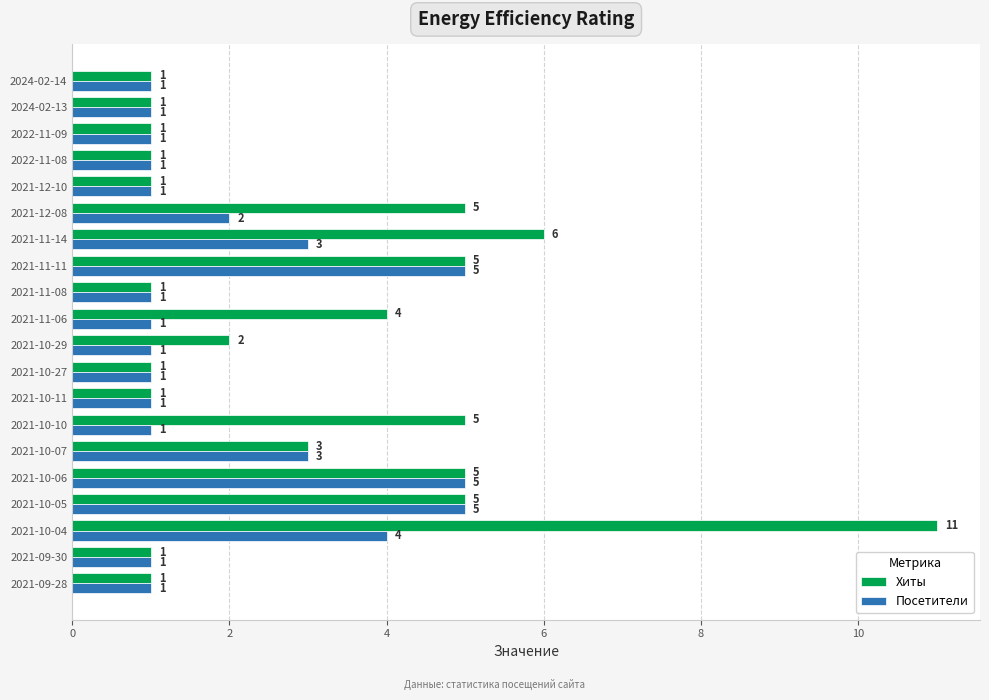

What is the difference between the maximum and second lowest values in the Посетители series?

4